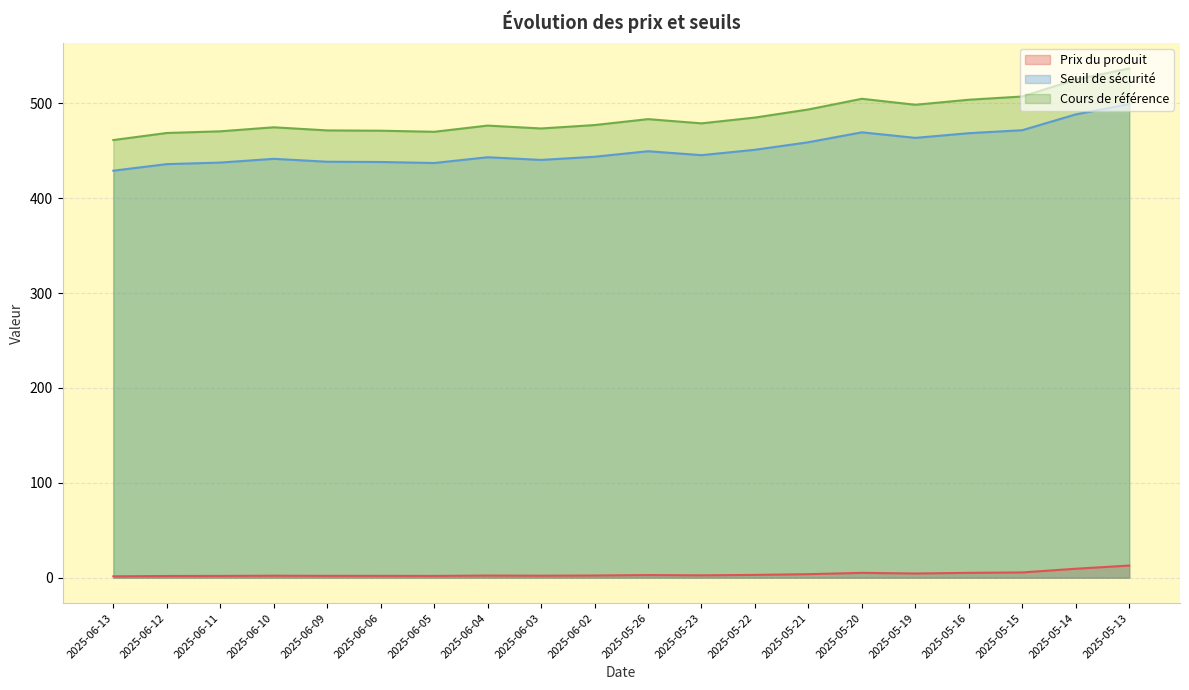

The value of Cours de référence at 2025-06-13 is 461.4. True or false?

True